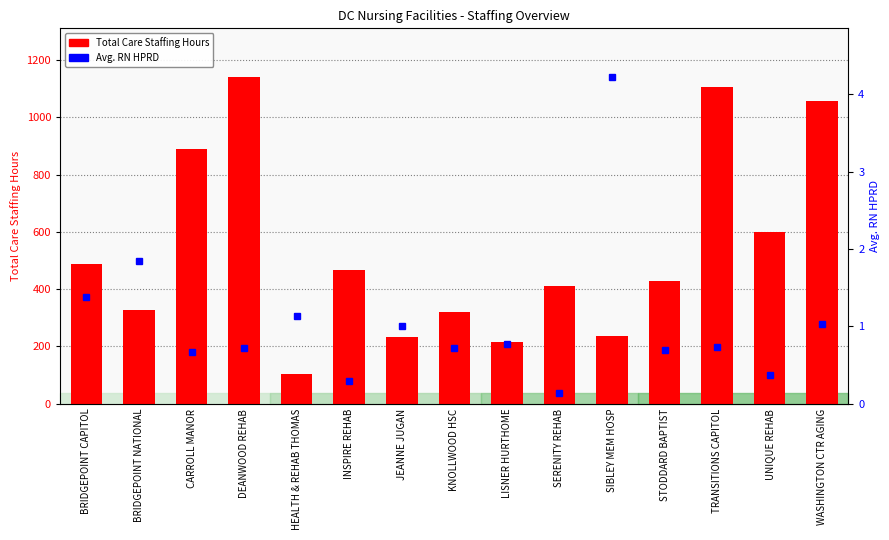

Reading left to right, what are all the values shown in this chart?

Total Care Staffing Hours: BRIDGEPOINT CAPITOL=487.9	BRIDGEPOINT NATIONAL=325.7	CARROLL MANOR=891.2	DEANWOOD REHAB=1140.1	HEALTH & REHAB THOMAS=104.5	INSPIRE REHAB=467.7	JEANNE JUGAN=233.2	KNOLLWOOD HSC=321.6	LISNER HURTHOME=215.6	SERENITY REHAB=411.8	SIBLEY MEM HOSP=238.2	STODDARD BAPTIST=427.6	TRANSITIONS CAPITOL=1106.8	UNIQUE REHAB=601.1	WASHINGTON CTR AGING=1055.9
Avg. RN HPRD: BRIDGEPOINT CAPITOL=1.4	BRIDGEPOINT NATIONAL=1.8	CARROLL MANOR=0.7	DEANWOOD REHAB=0.7	HEALTH & REHAB THOMAS=1.1	INSPIRE REHAB=0.3	JEANNE JUGAN=1.0	KNOLLWOOD HSC=0.7	LISNER HURTHOME=0.8	SERENITY REHAB=0.1	SIBLEY MEM HOSP=4.2	STODDARD BAPTIST=0.7	TRANSITIONS CAPITOL=0.7	UNIQUE REHAB=0.4	WASHINGTON CTR AGING=1.0